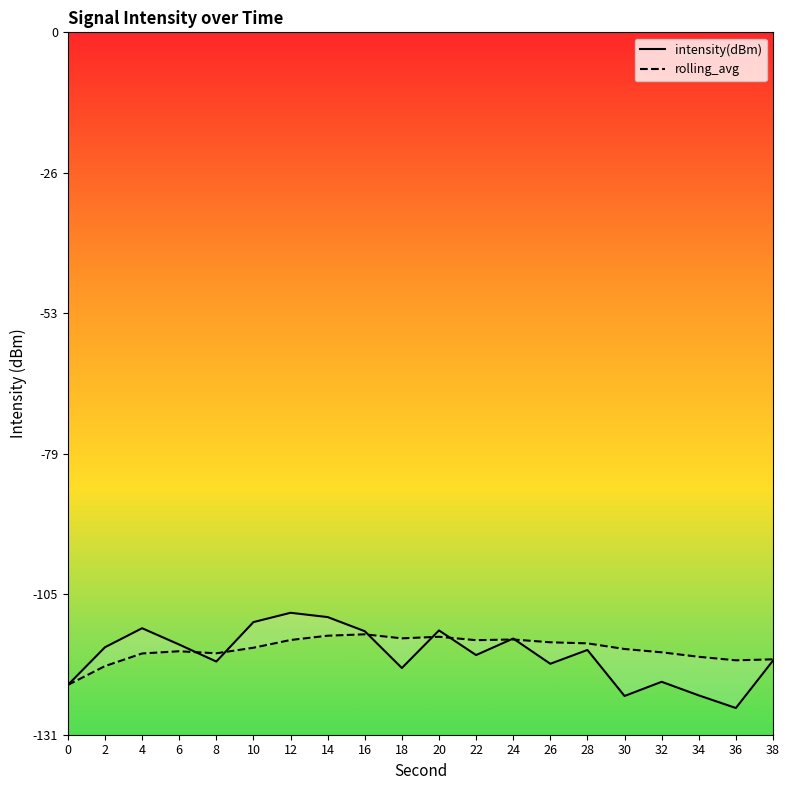

Is this an area chart (filled region under the line)?

No